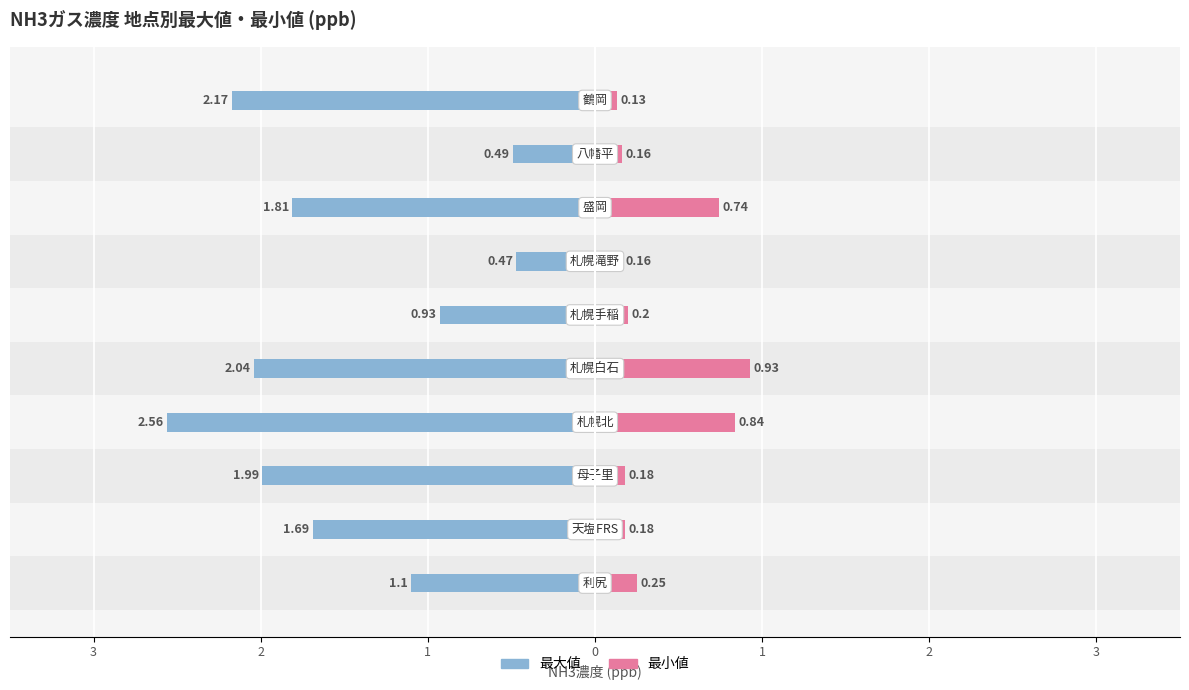

True or false: 最小値 has a value of 0.3 at 7.

False